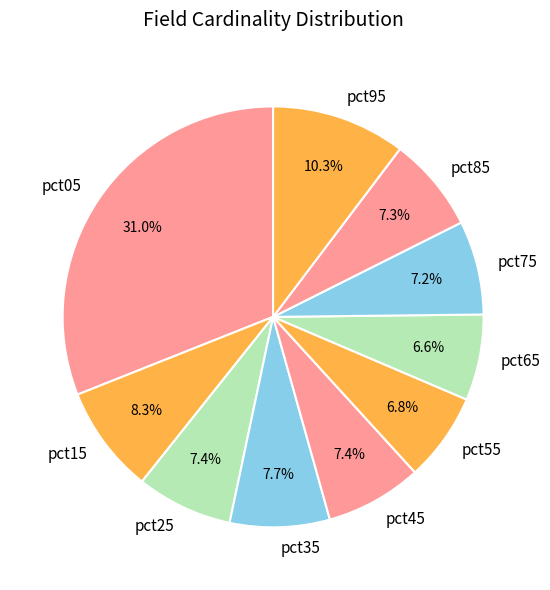

What percentage is NOT represented by pct85?

92.7%